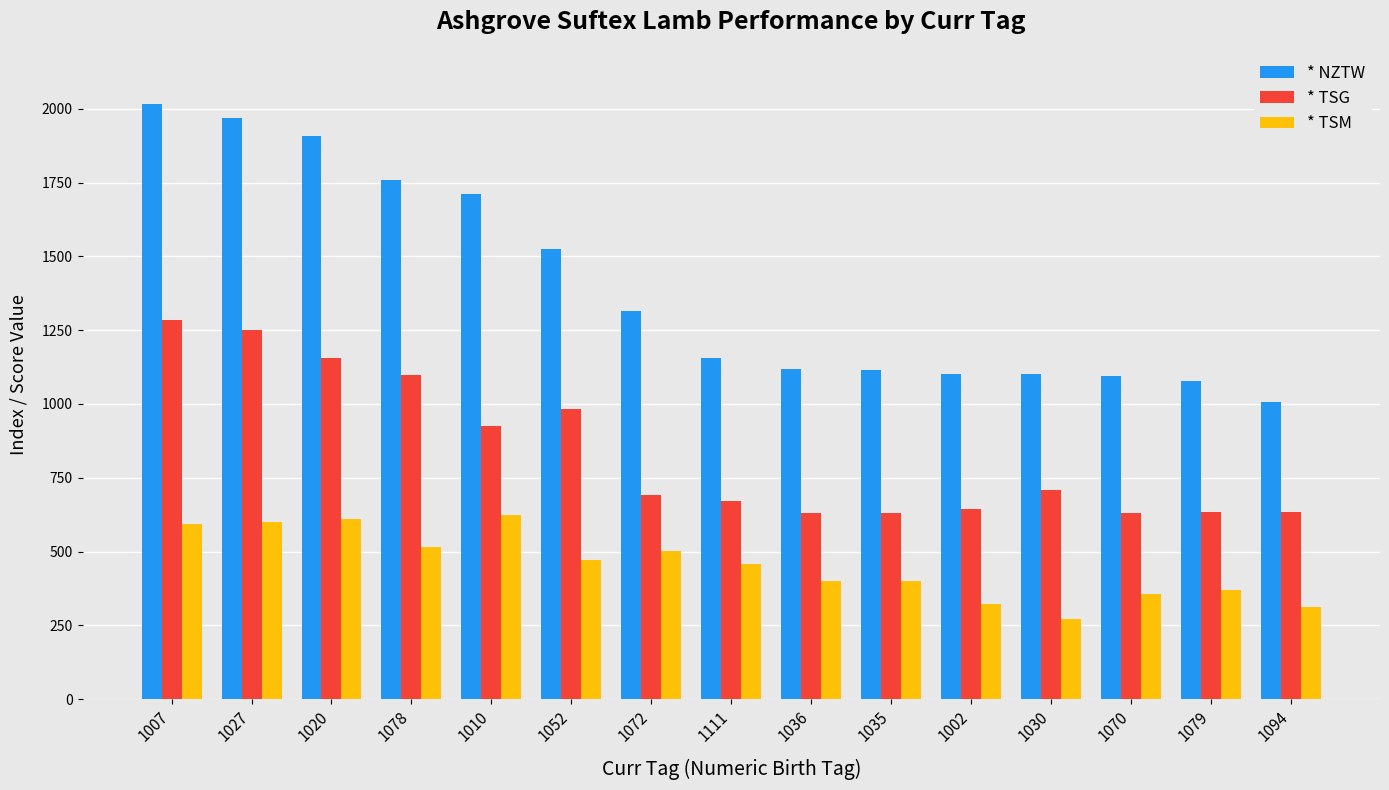

Which series has the widest spread of values?

* NZTW